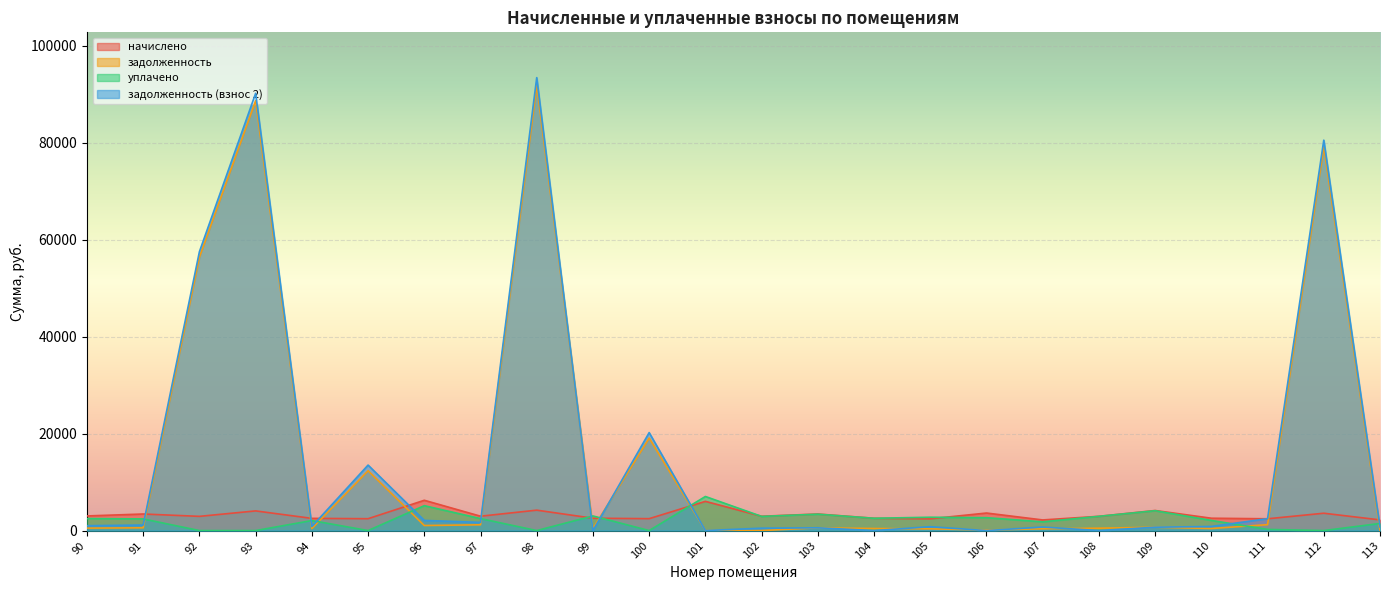

How many data points in уплачено are above 2469?

12